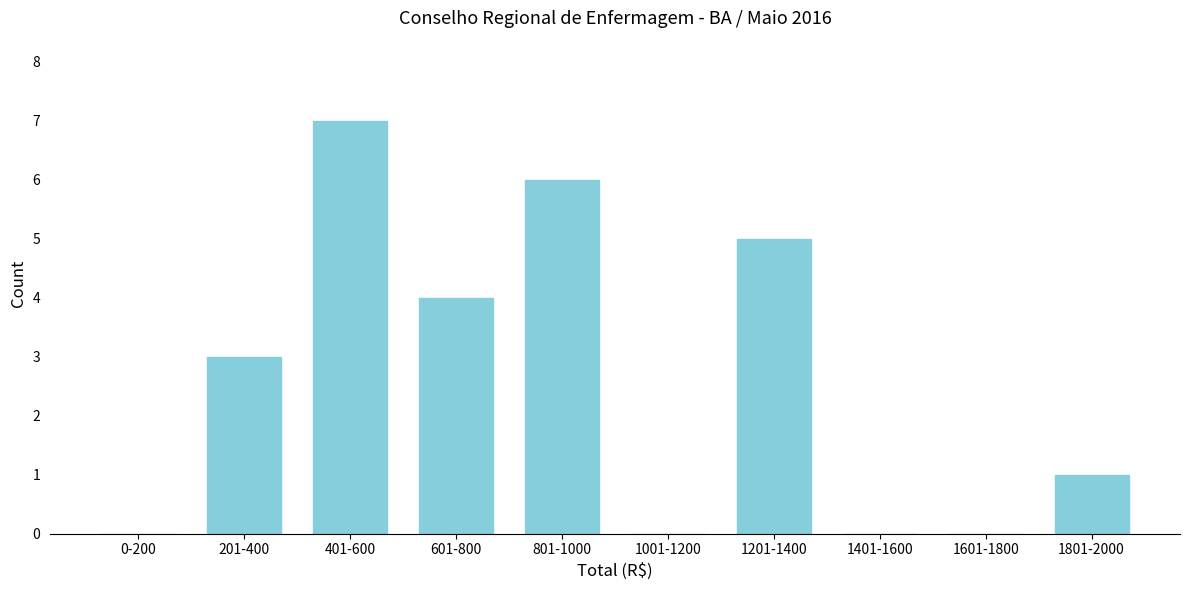

Reading left to right, transcribe all the data shown in this chart.

0-200=0	201-400=3	401-600=7	601-800=4	801-1000=6	1001-1200=0	1201-1400=5	1401-1600=0	1601-1800=0	1801-2000=1